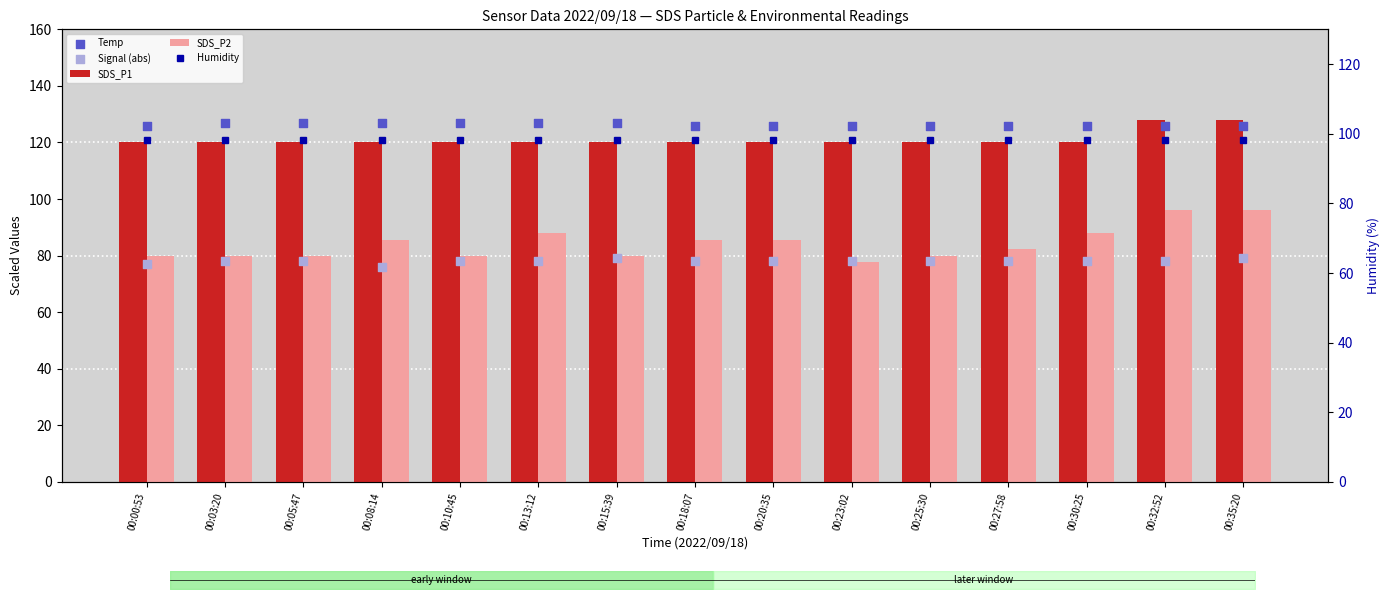

What is the total value across all series at 00:08:14?

506.8